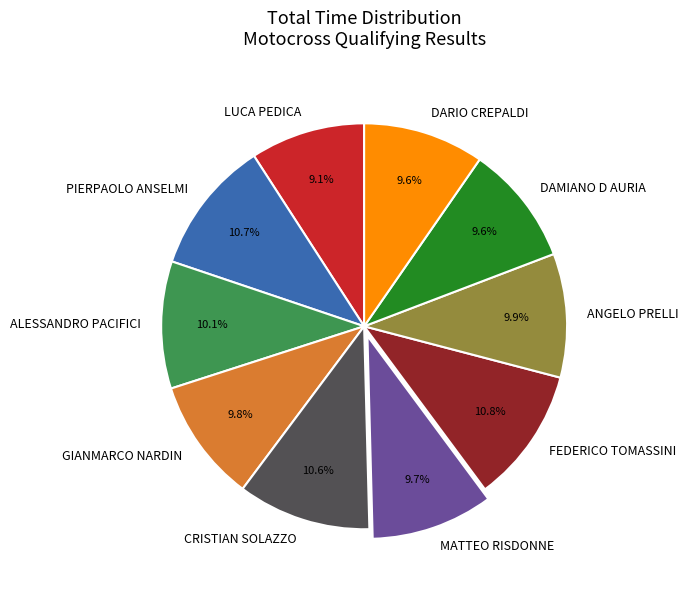

Does ANGELO PRELLI represent more than half of the total?

No